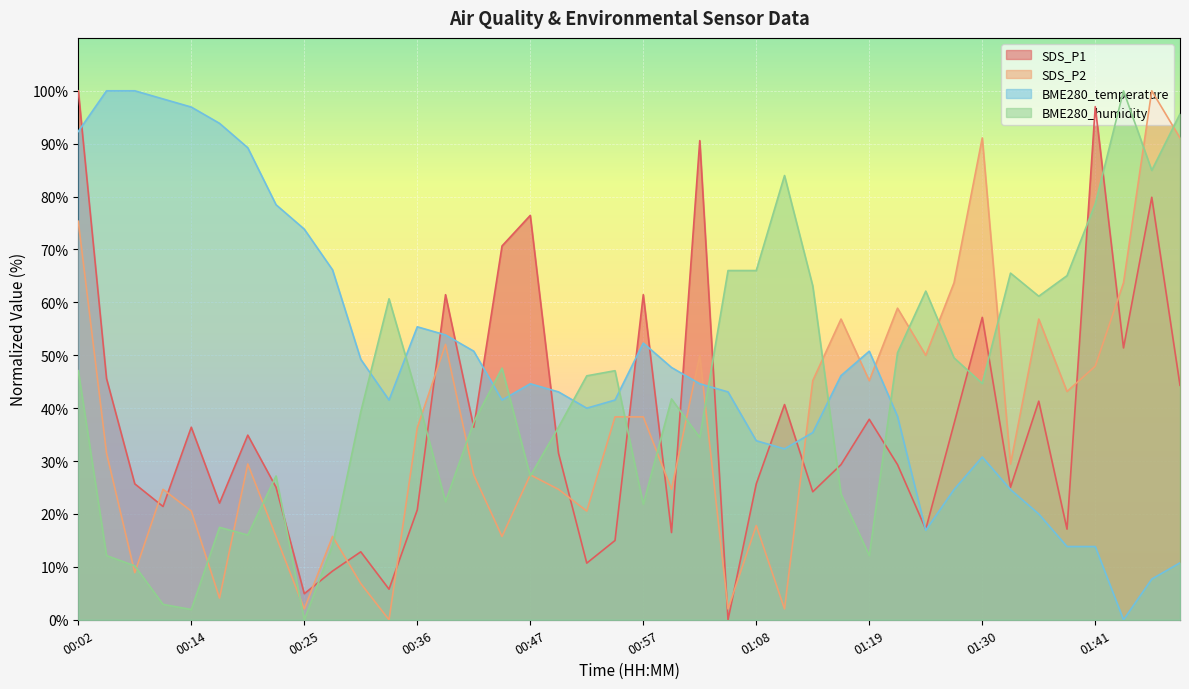

After their last crossing, which series has the higher values: SDS_P1 or SDS_P2?

SDS_P2